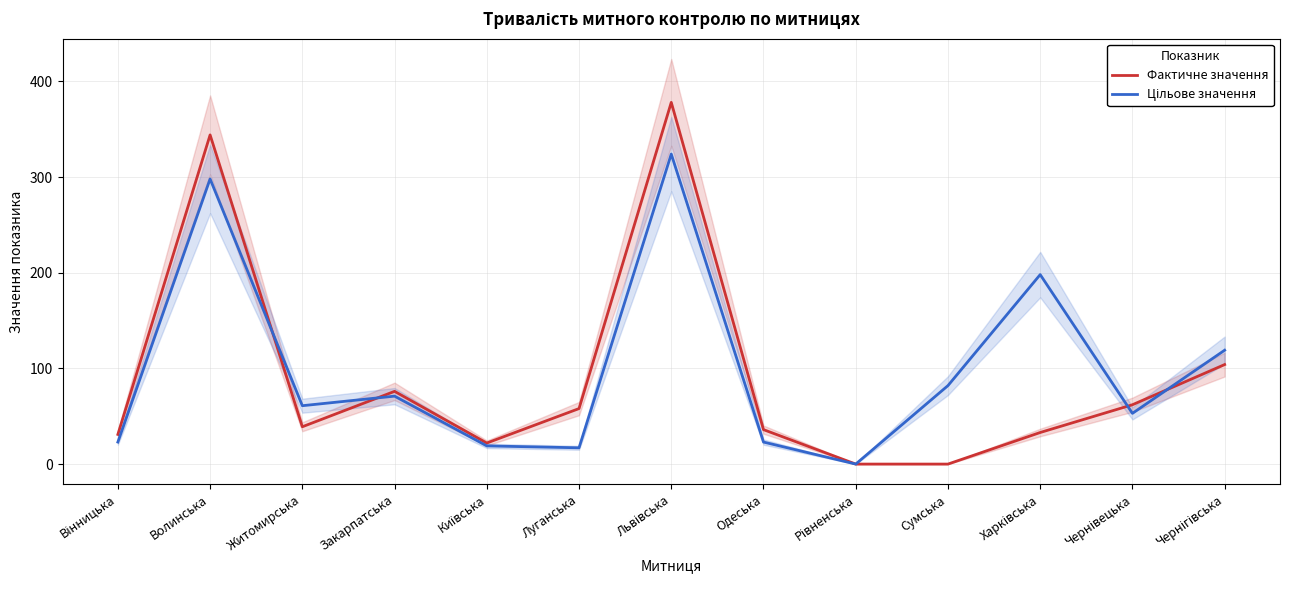

What is the total value across all series at Харківська?

231